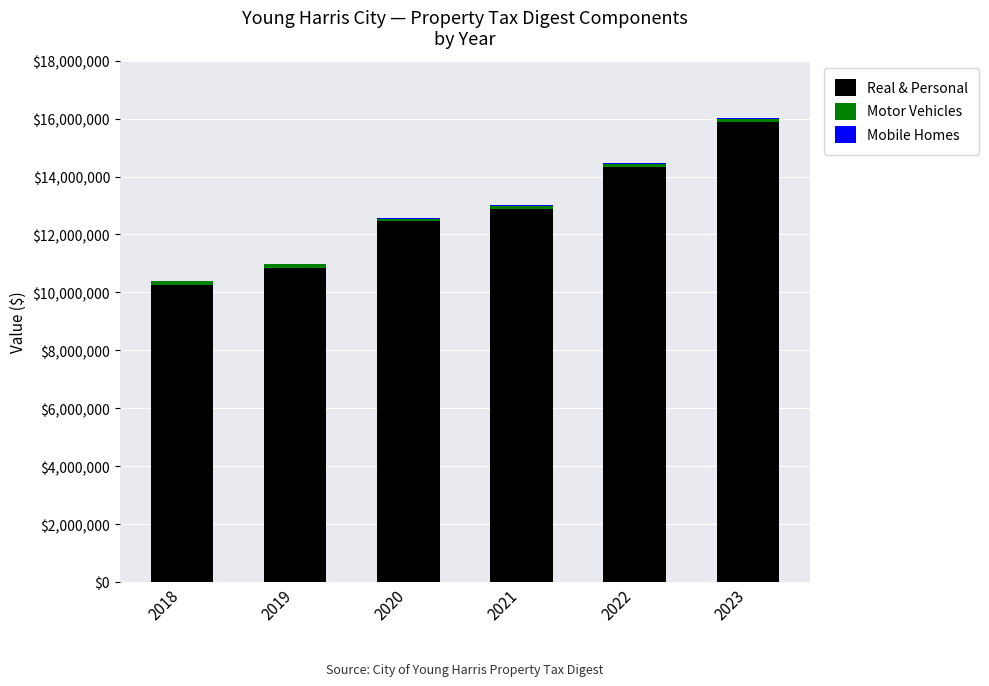

What is the maximum value for Real & Personal?

15880039